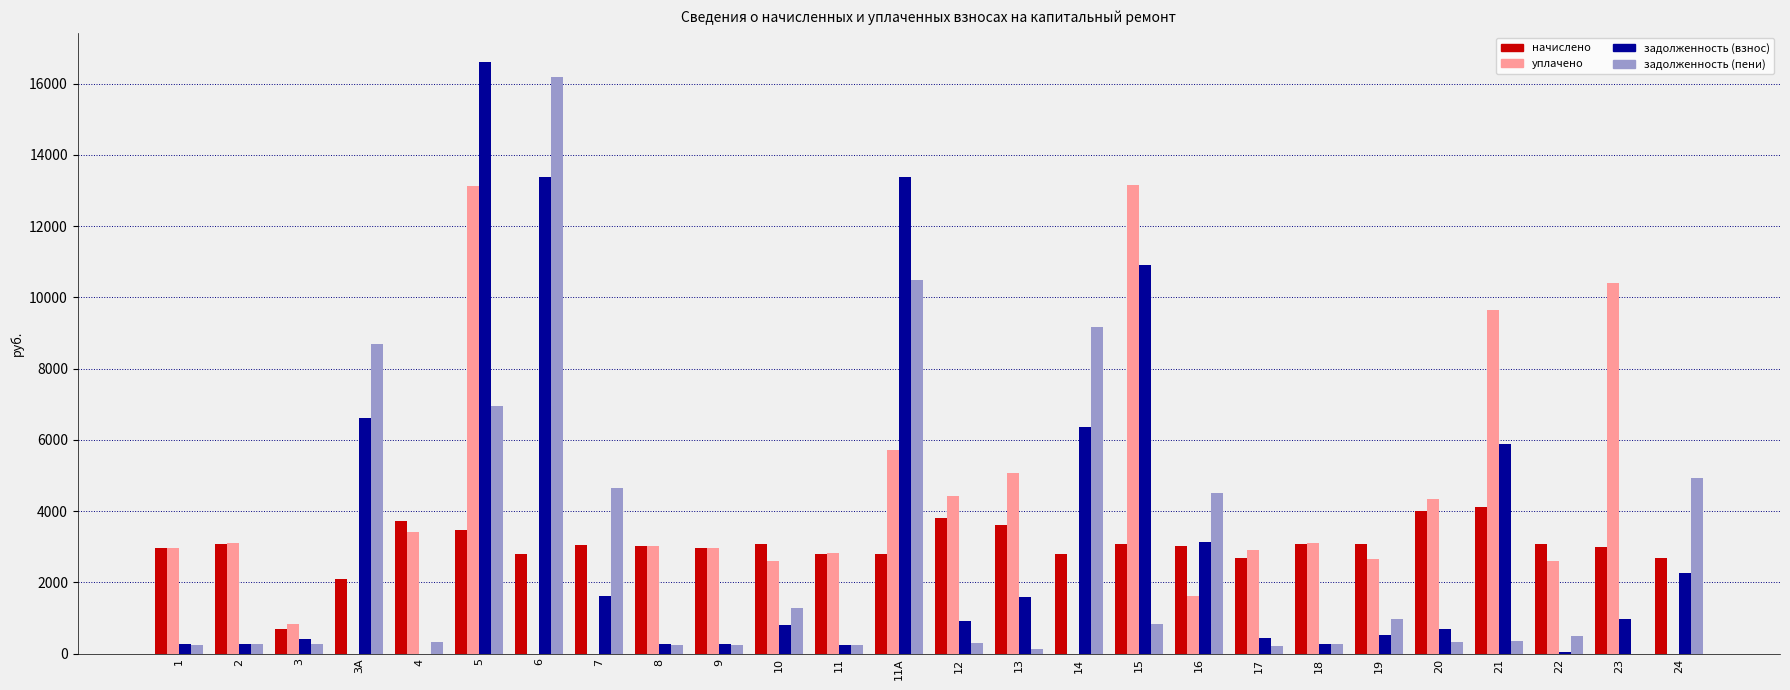

What is the sum of all задолженность (пени) values?

72537.4